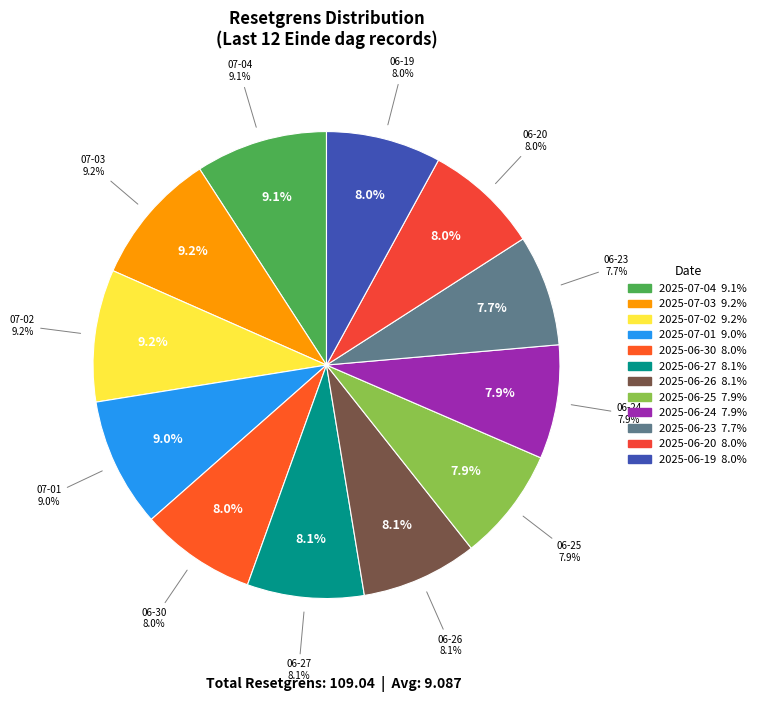

Is there any slice that represents more than half of the pie?

No